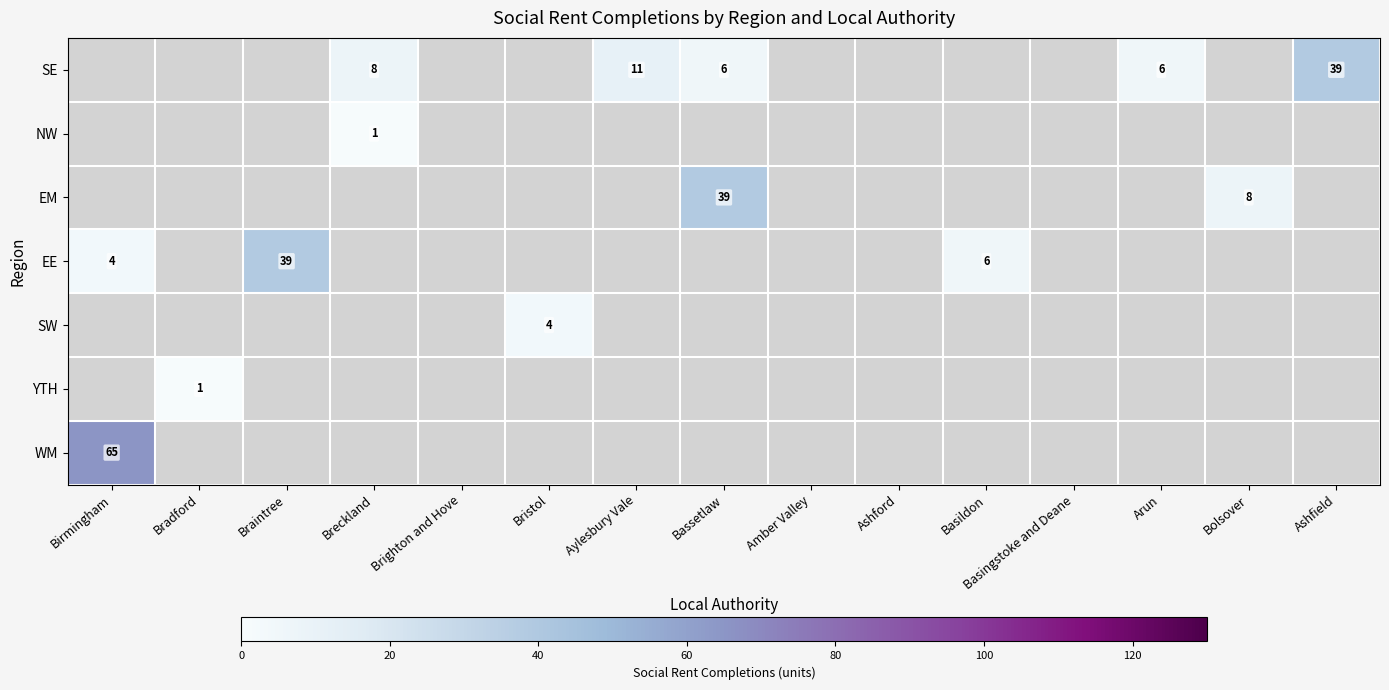

What is the sum of the EM values at Bassetlaw and Bolsover?

47